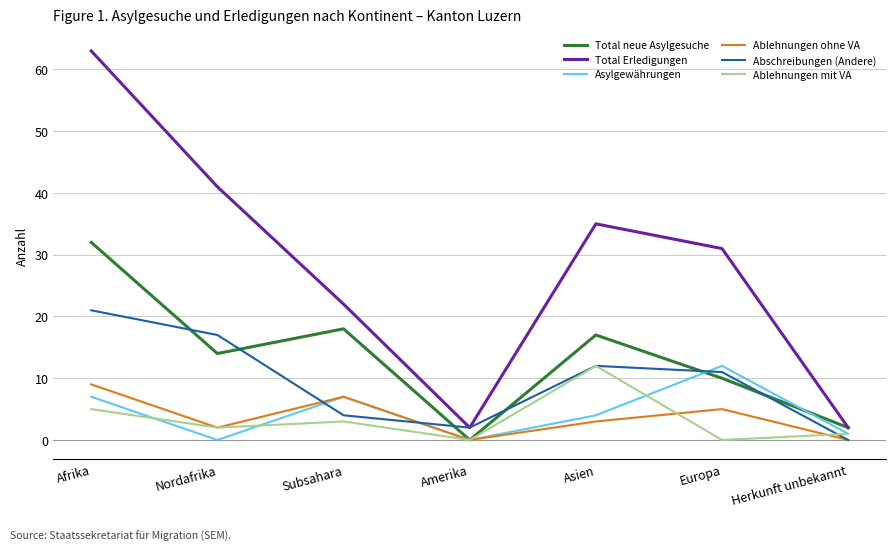

Where is the first local minimum for Ablehnungen ohne VA?

Nordafrika